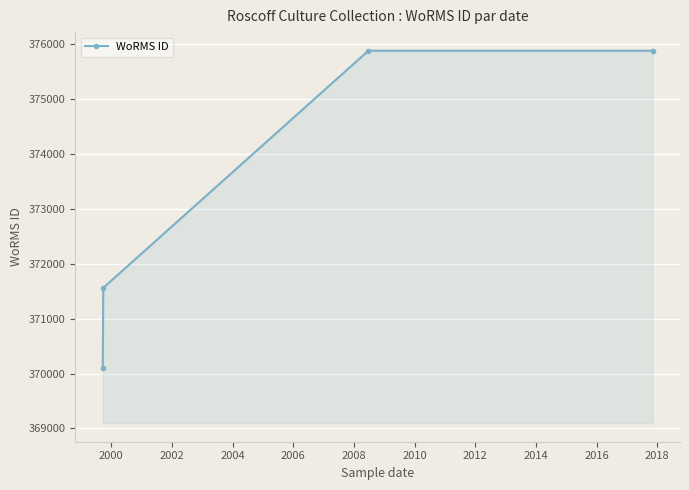

How many lines are shown in the chart?

1